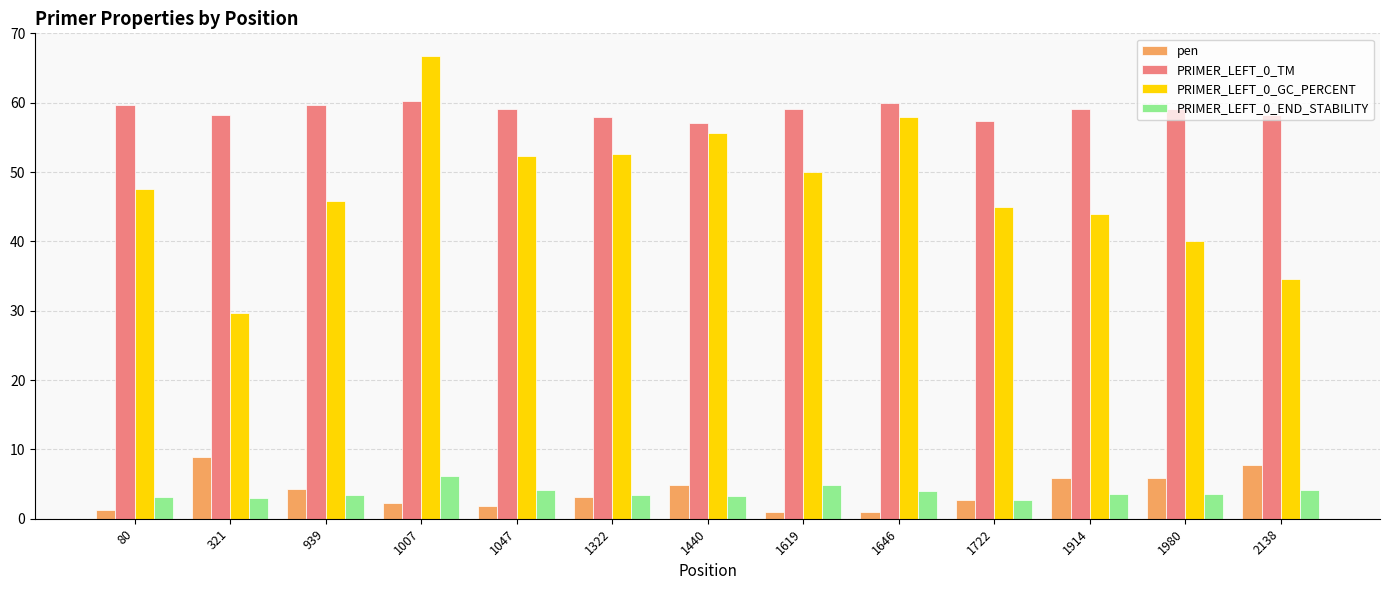

What is the difference between the PRIMER_LEFT_0_GC_PERCENT values at 1440 and 1980?

15.6